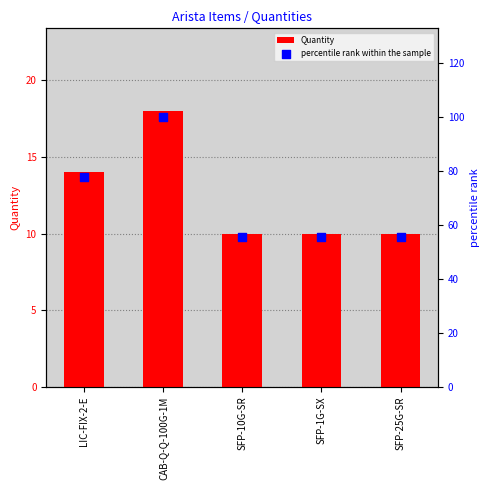

What is the total value across all series at CAB-Q-Q-100G-1M?

118.0